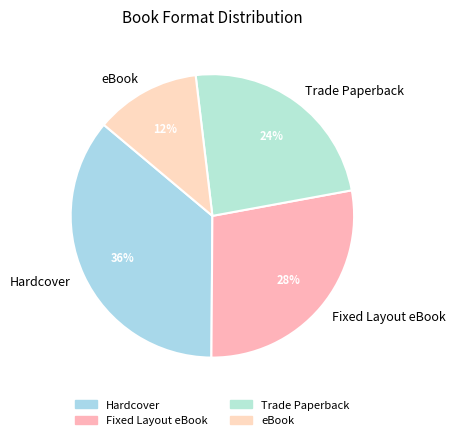

How many slices are in this pie chart?

4